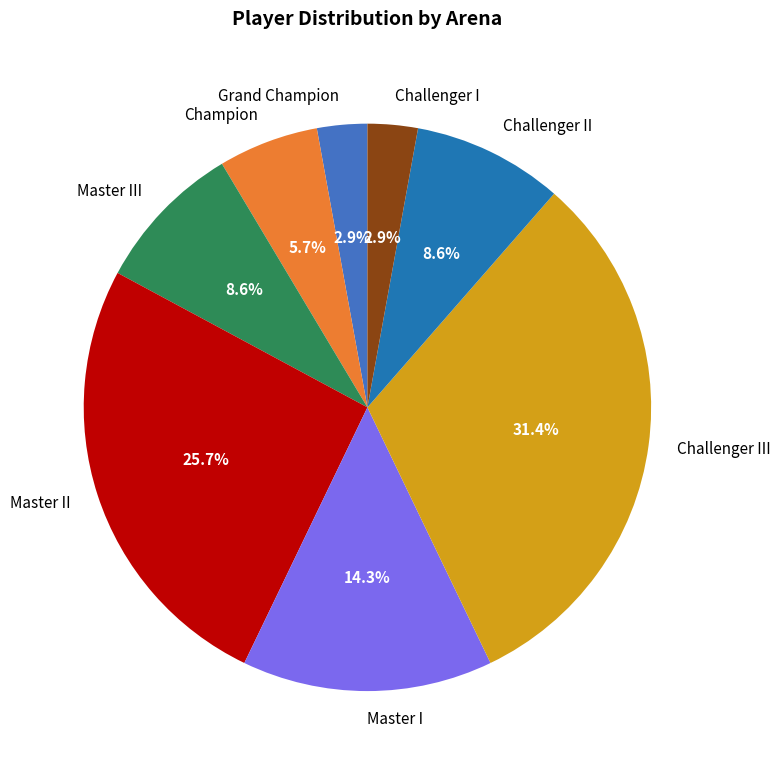

What percentage is the Champion slice, to the nearest percent?

6%